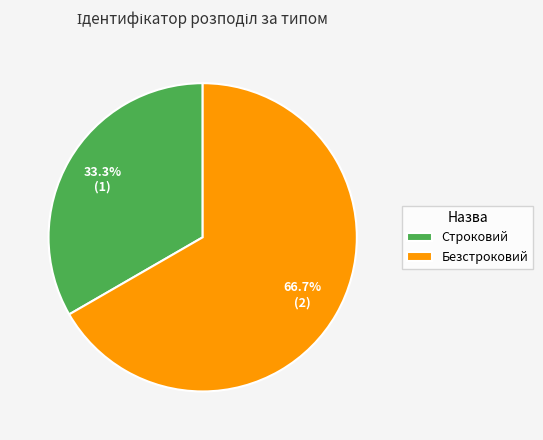

Count the number of slices in the pie.

2